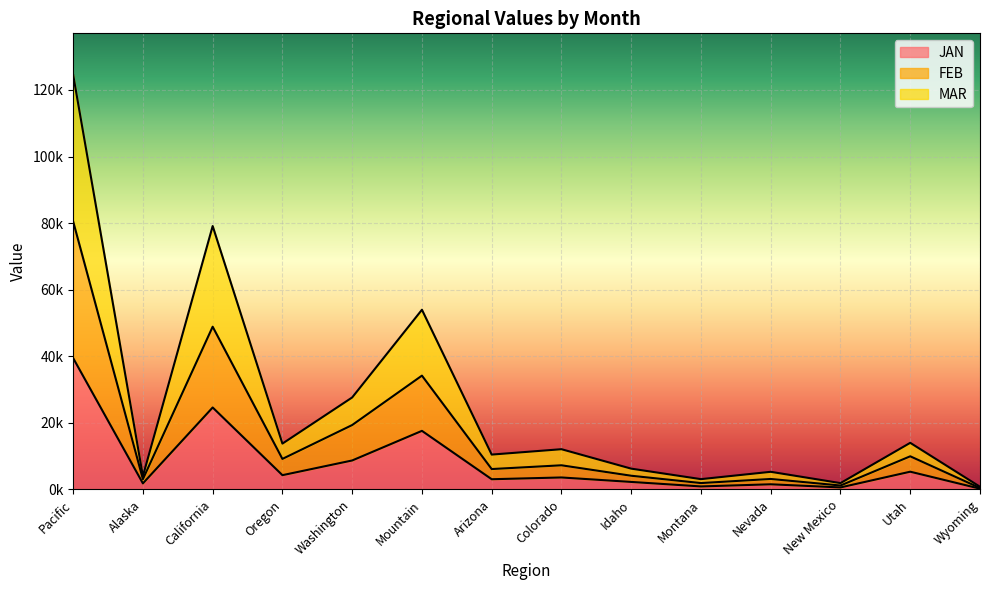

At which category does the chart reach its minimum across all series?

Wyoming